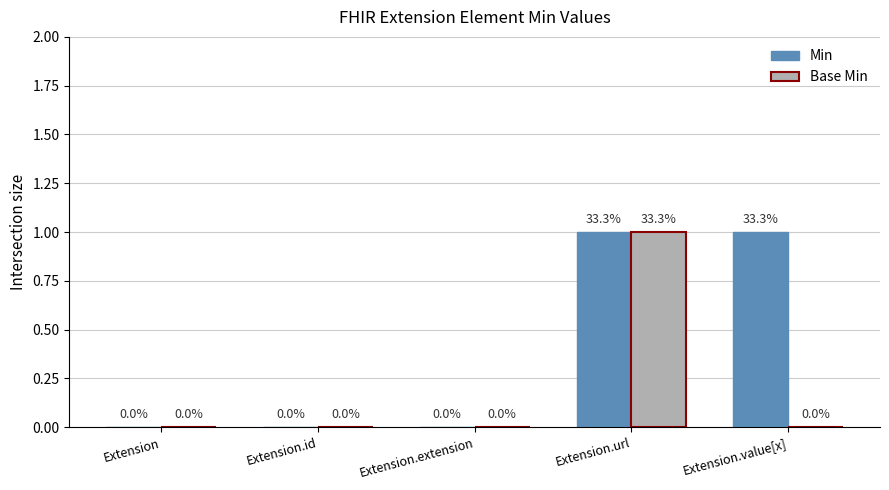

Are the bars horizontal?

No